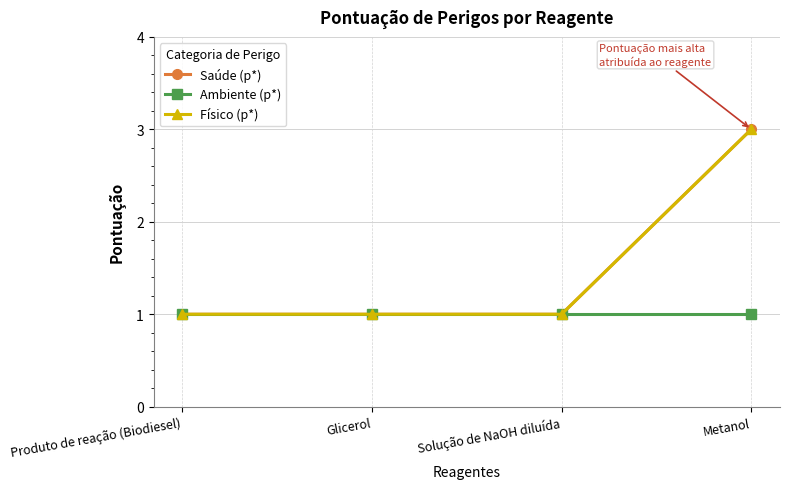

What is the difference between the Físico (p*) values at Metanol and Glicerol?

2